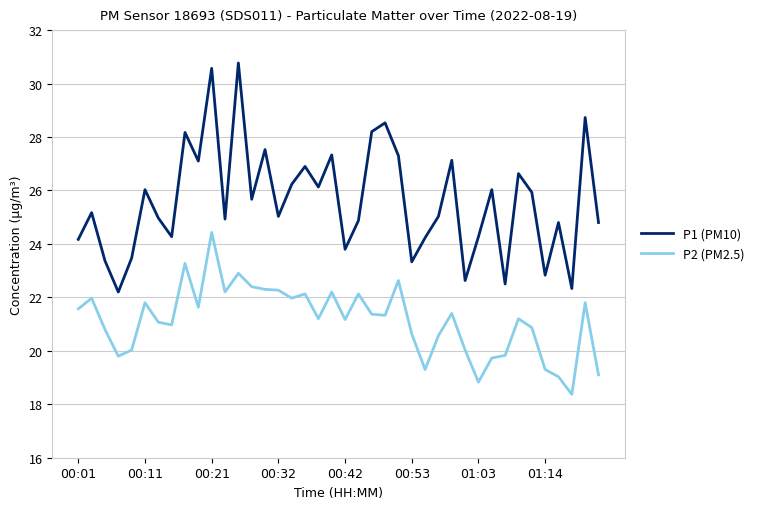

True or false: P1 (PM10) and P2 (PM2.5) intersect in this chart.

False